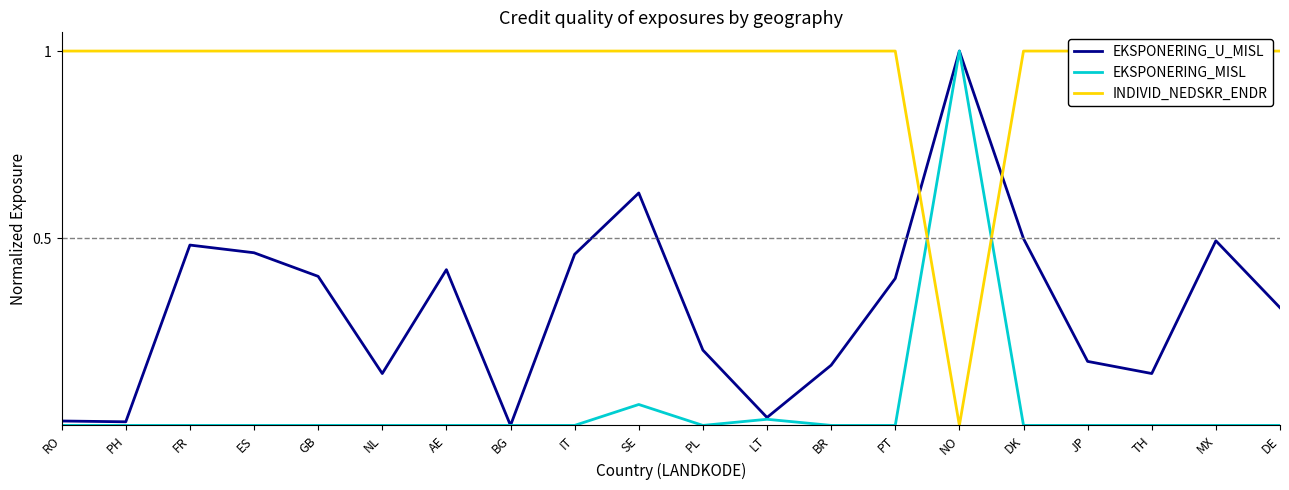

How many series are shown in this chart?

3